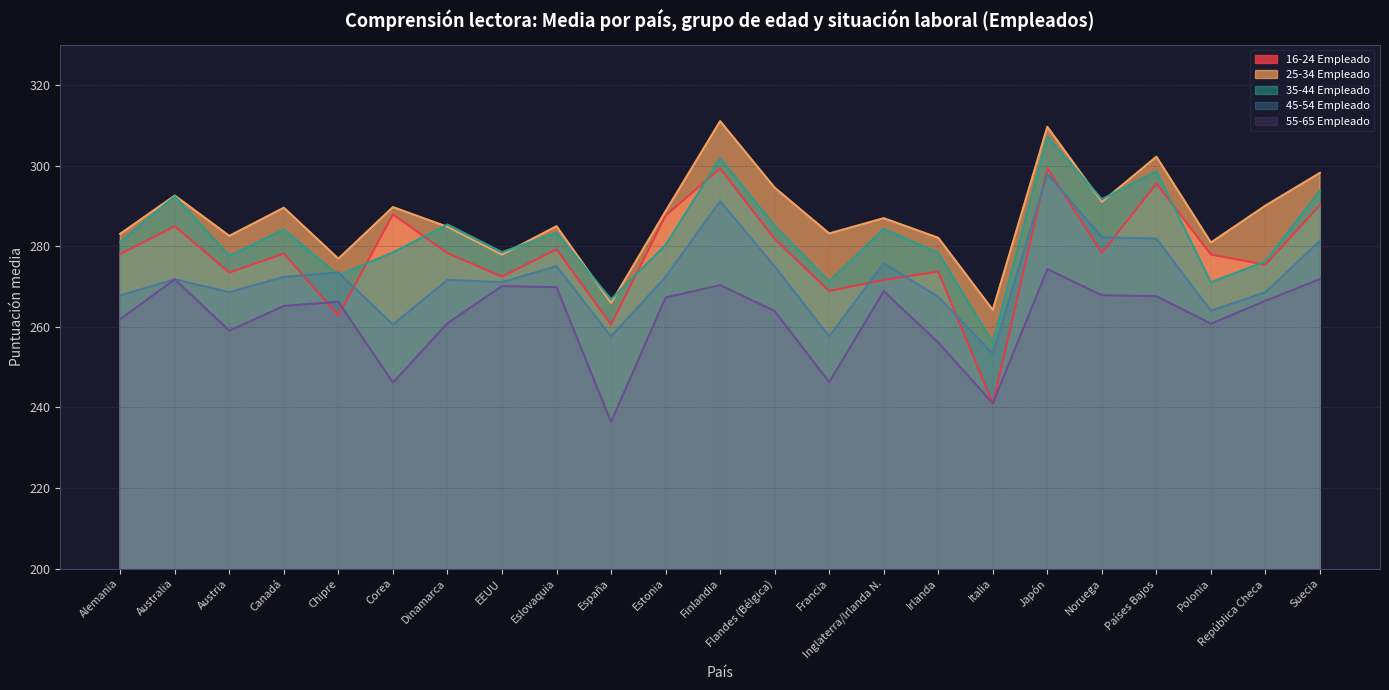

Which category has the highest value in the 35-44 Empleado series?

Japón